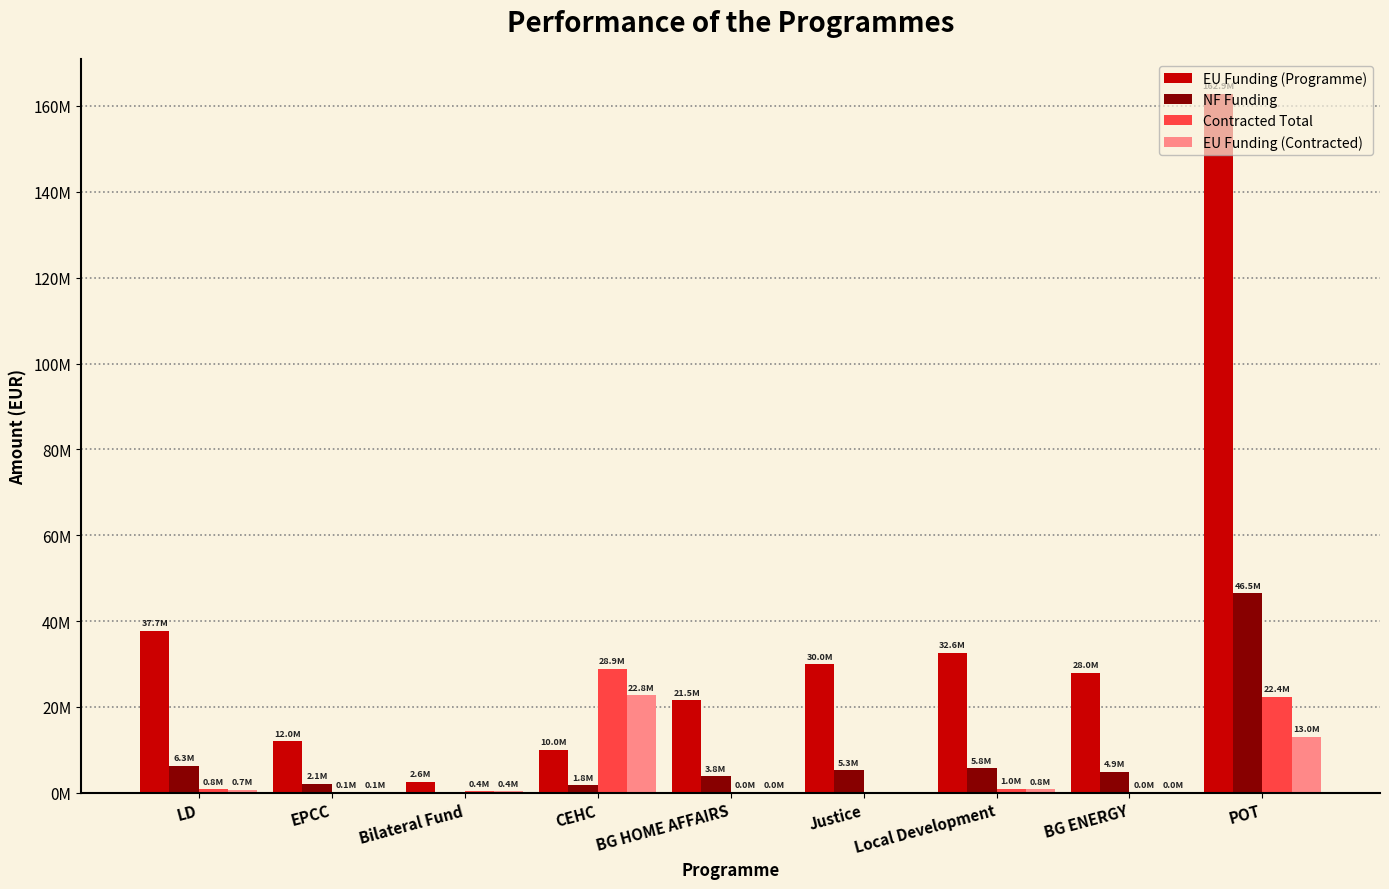

What is the average value of the EU Funding (Contracted) series?

4197805.7